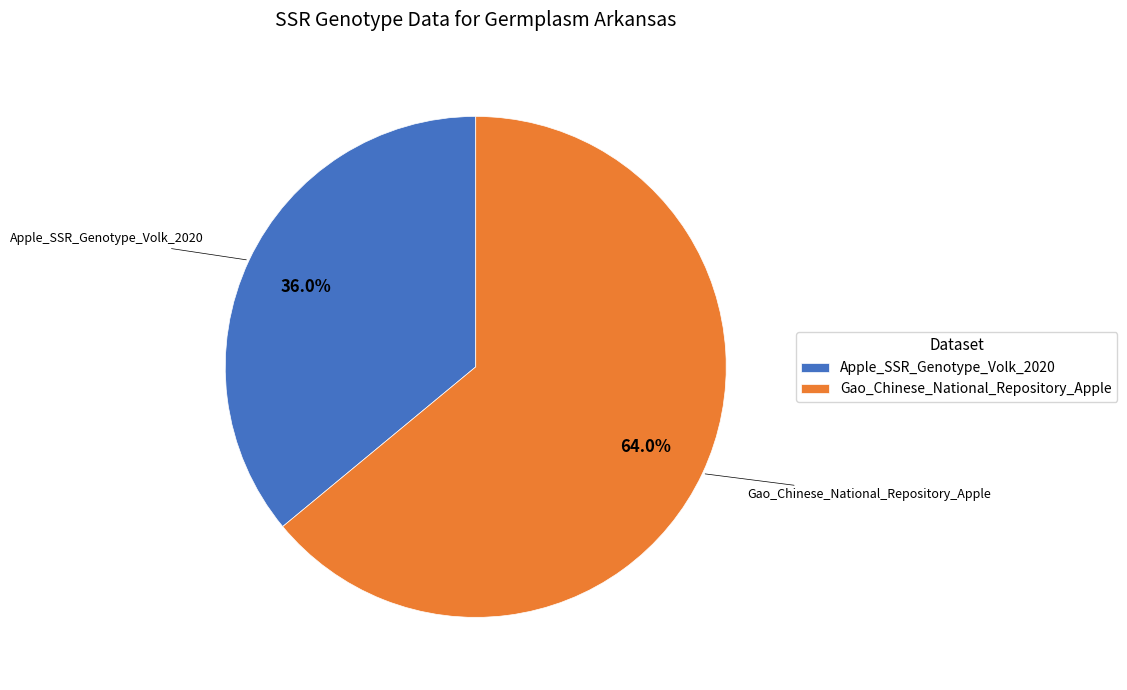

What percentage is the Apple_SSR_Genotype_Volk_2020 slice, to the nearest percent?

36%